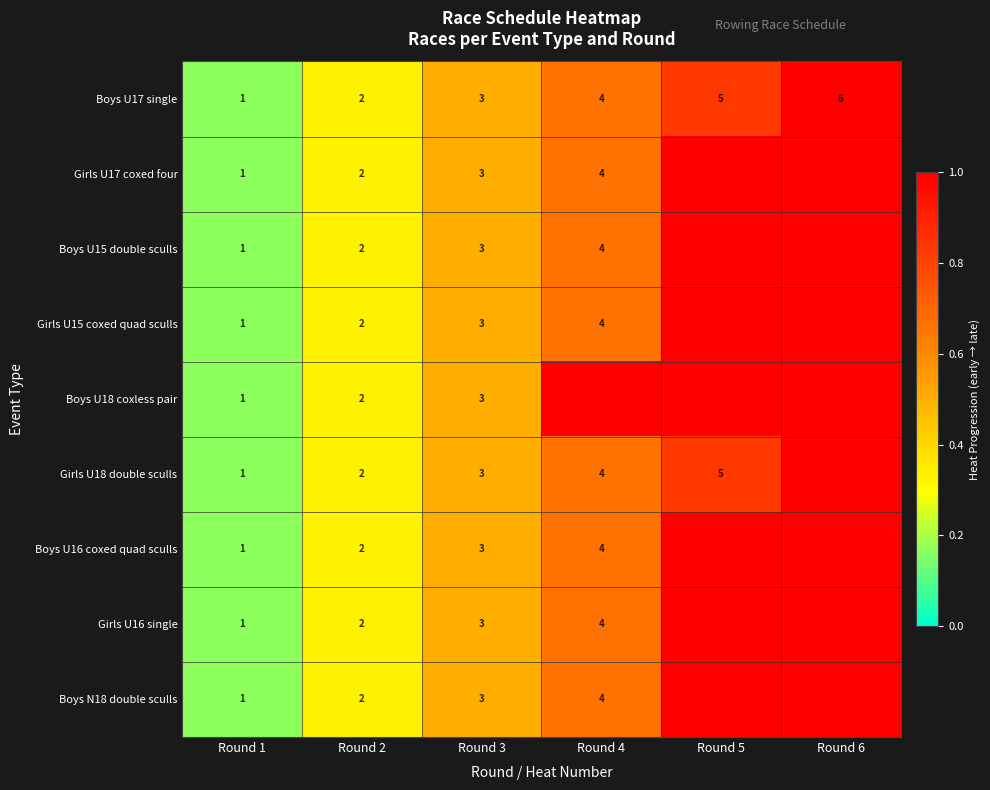

What is the difference between the second highest and second lowest values in the Boys U17 single series?

3